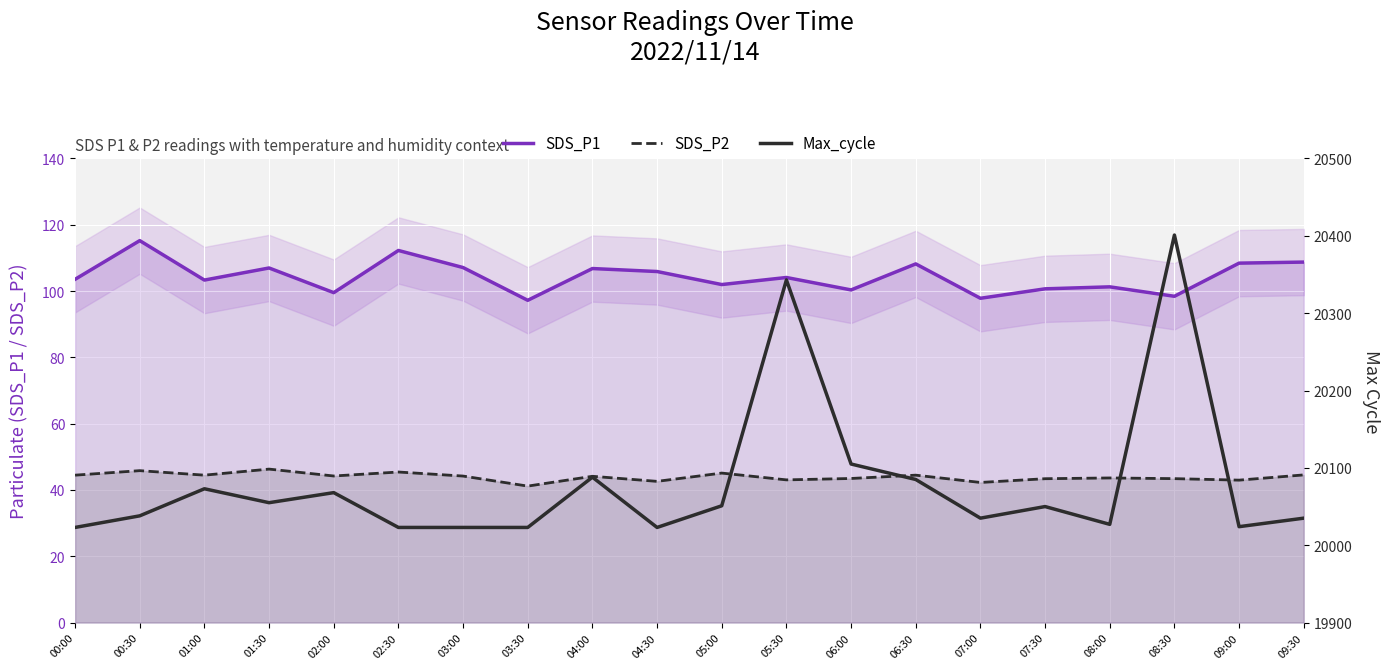

What is the label of the 6th point from the right?

07:00